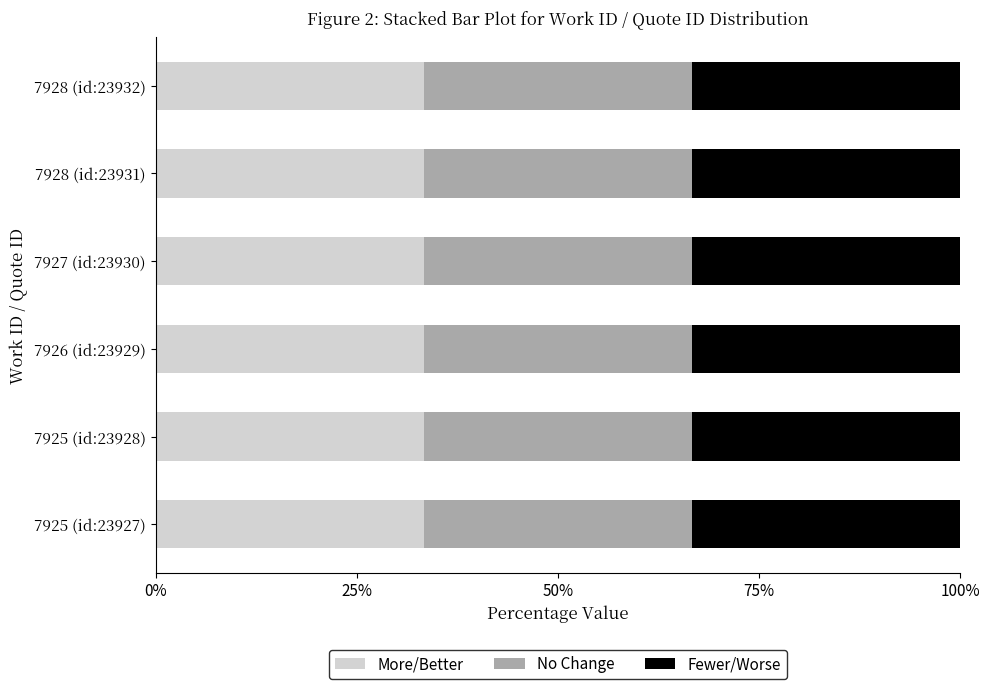

What is the minimum value for More/Better?

33.3